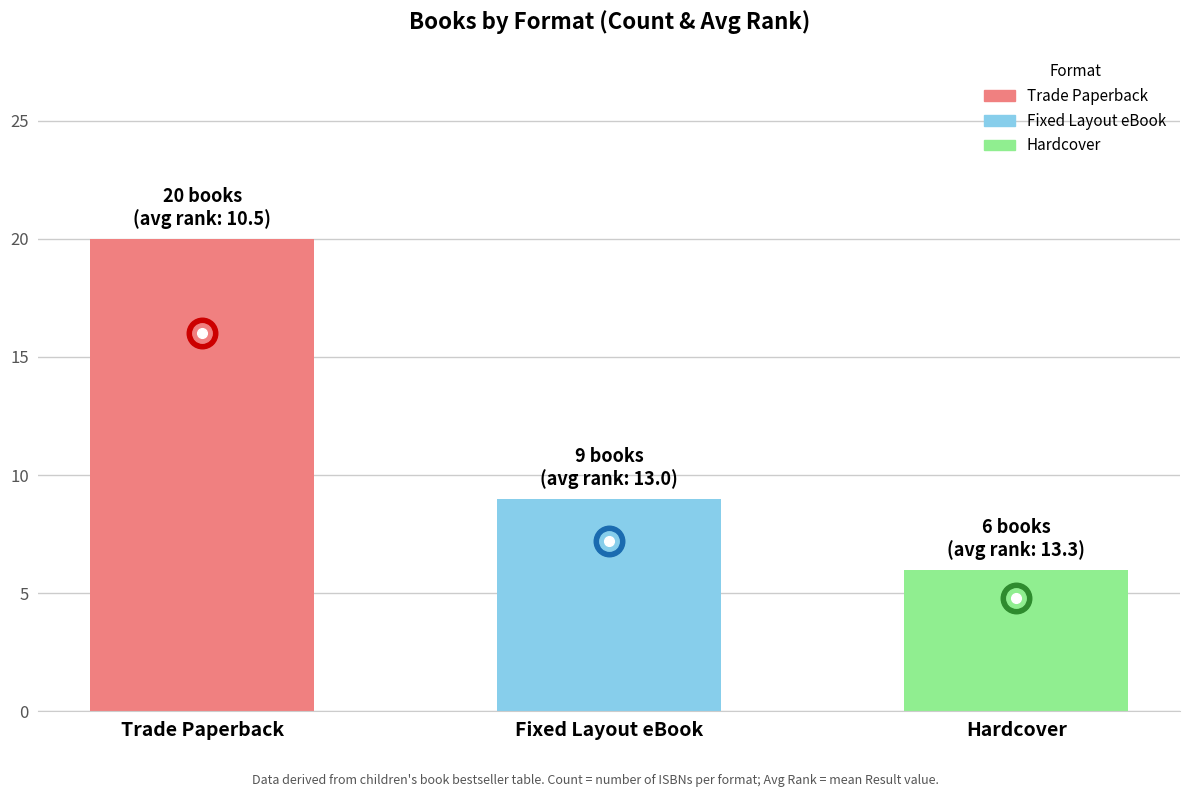

What position from the left is Hardcover?

3